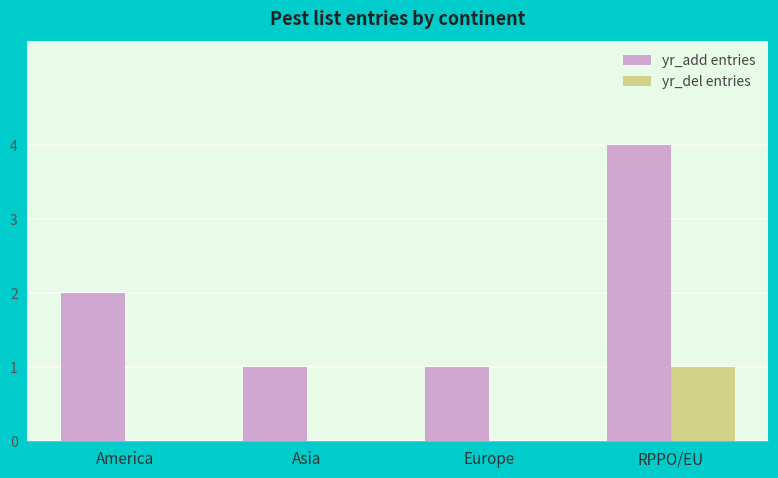

Reading left to right, transcribe all the data shown in this chart.

yr_add entries: 2	1	1	4
yr_del entries: 0	0	0	1